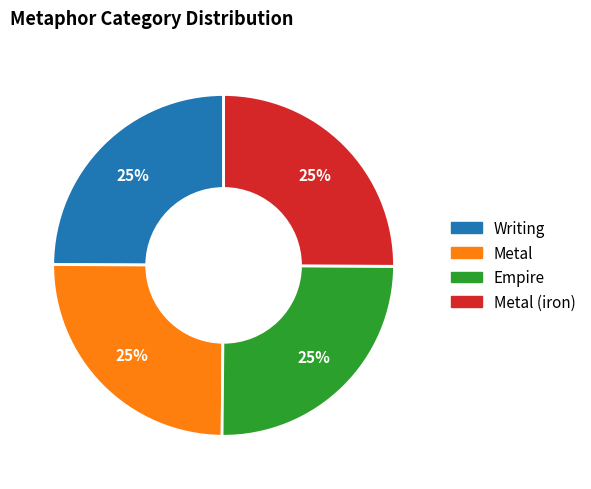

How many segments does this pie chart have?

4